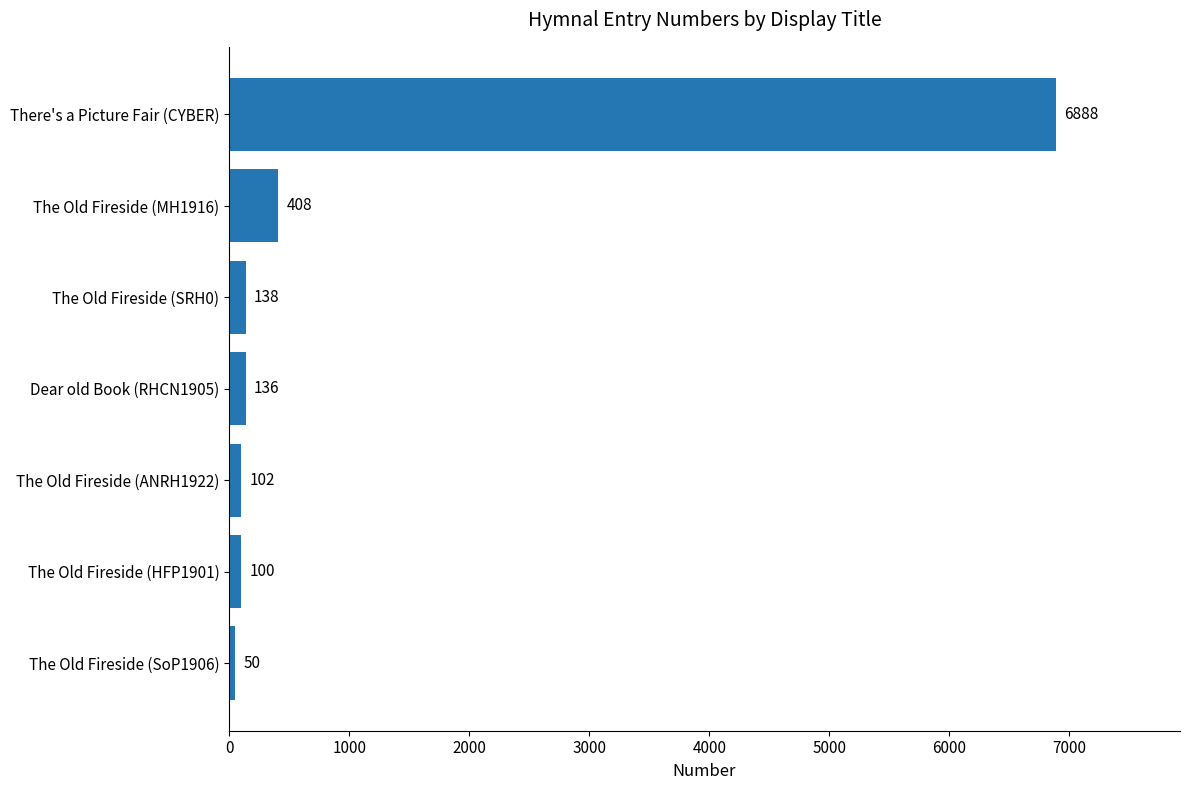

What position from the top is There's a Picture Fair (CYBER)?

1